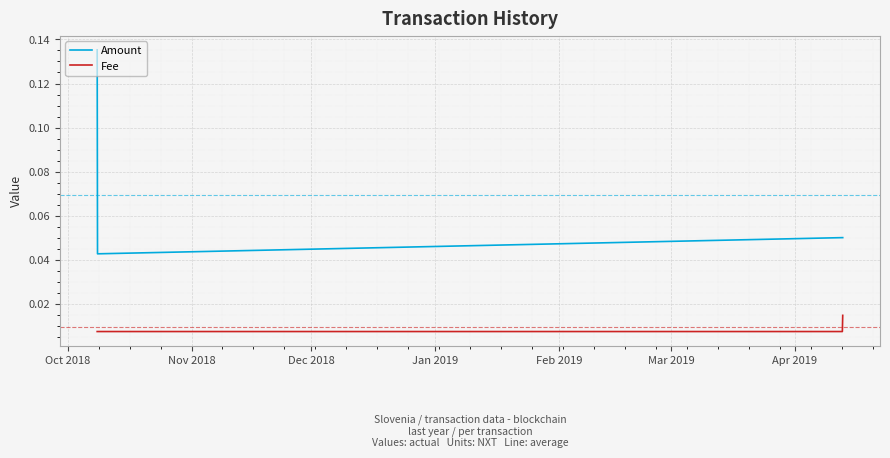

Count the Amount values in the range 0 to 1.

4